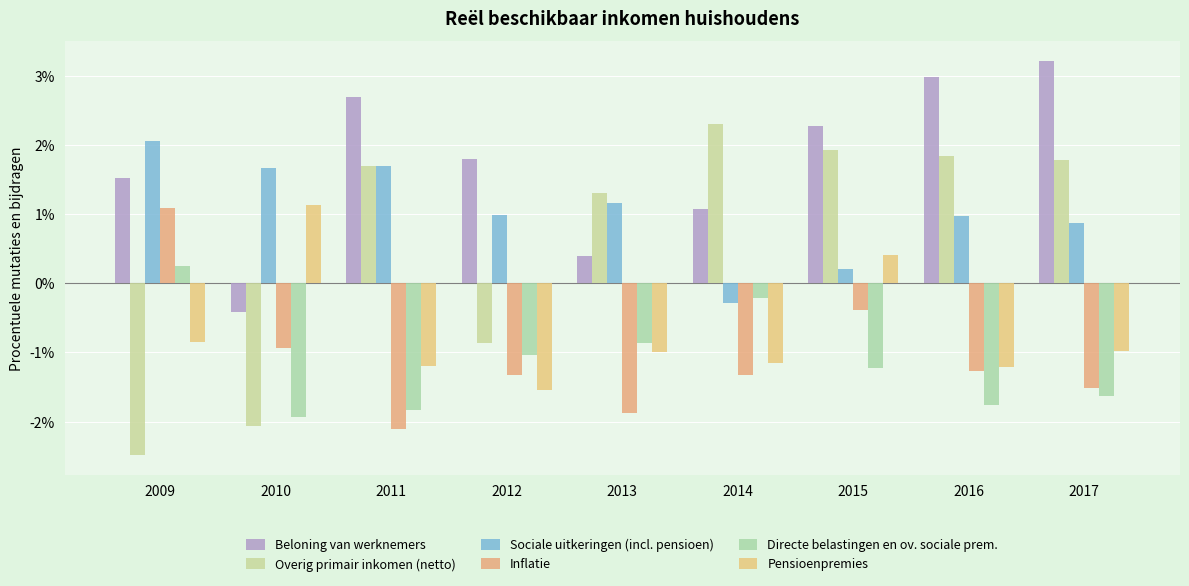

True or false: Overig primair inkomen (netto) has a value of -0.6 at 2012.

False